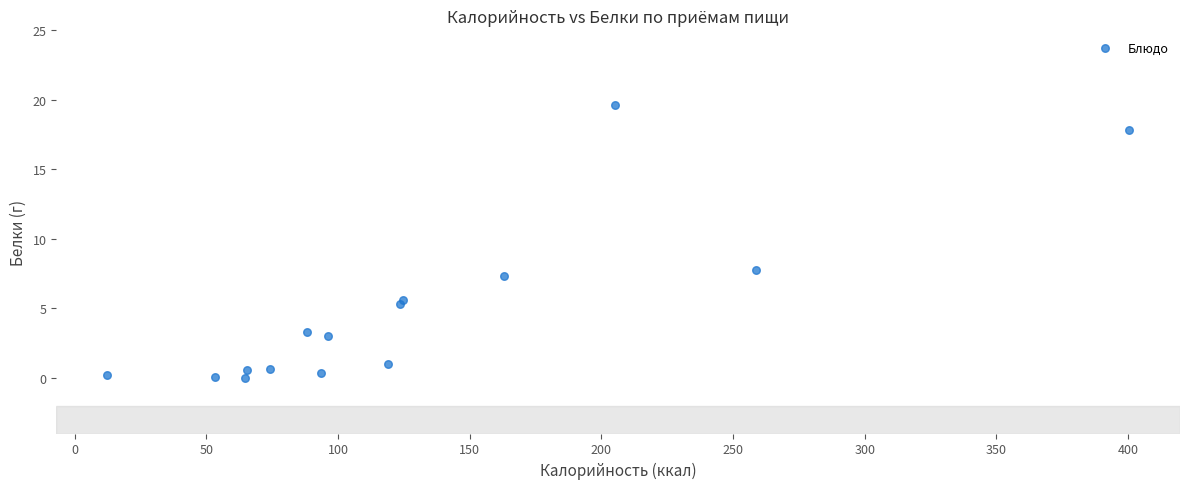

What Y value in the scatter plot is closest to 9?

7.8